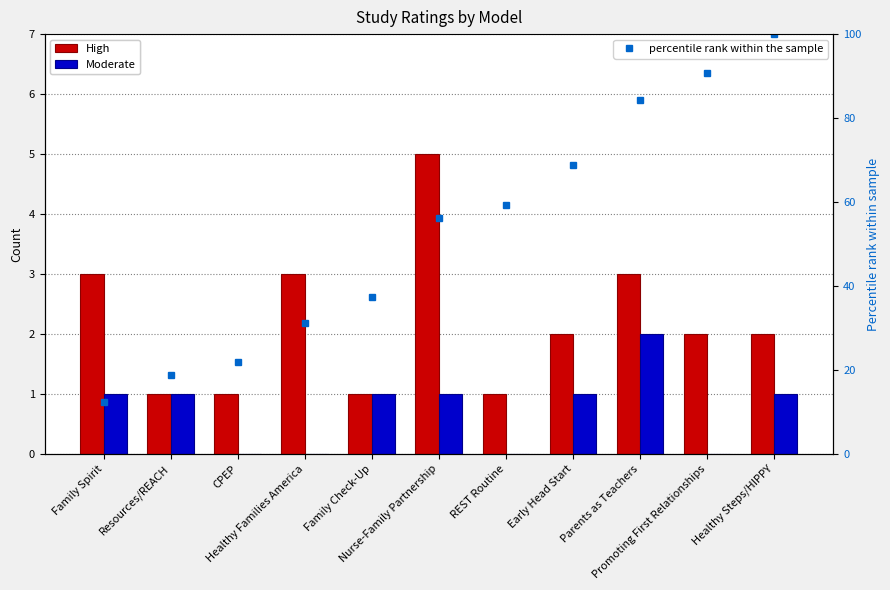

Which category has the highest value across all series?

Healthy Steps/HIPPY